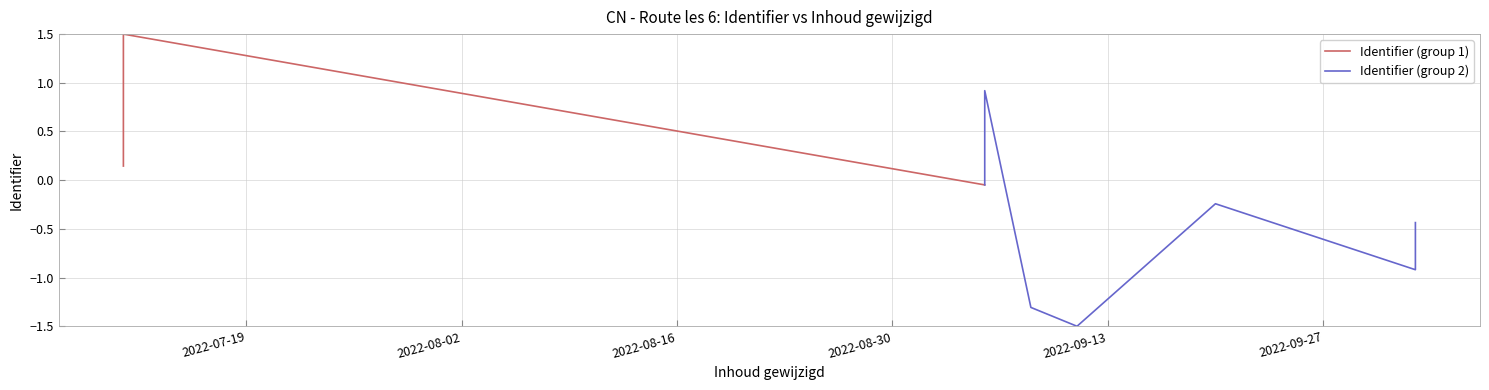

How many interior local peaks does the Identifier (group 2) series have?

2